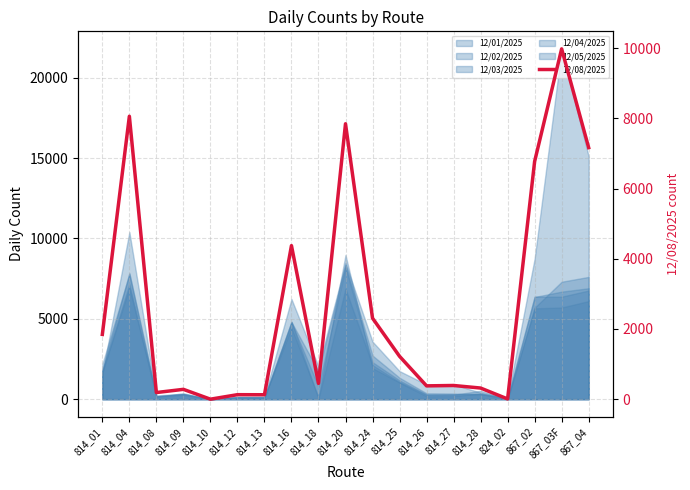

How many categories are shown in the chart?

19